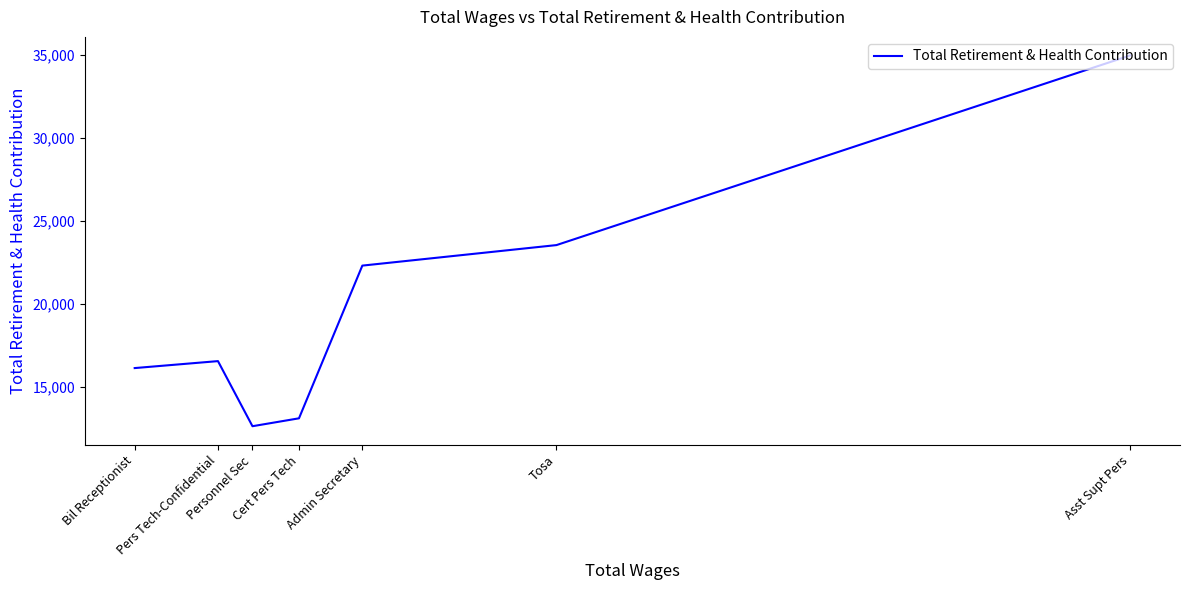

Which has a higher value, Cert Pers Tech or Tosa?

Tosa